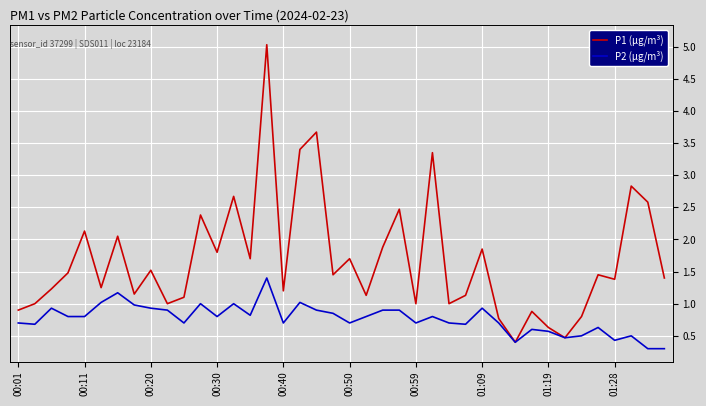

What is the greatest value displayed?

5.0